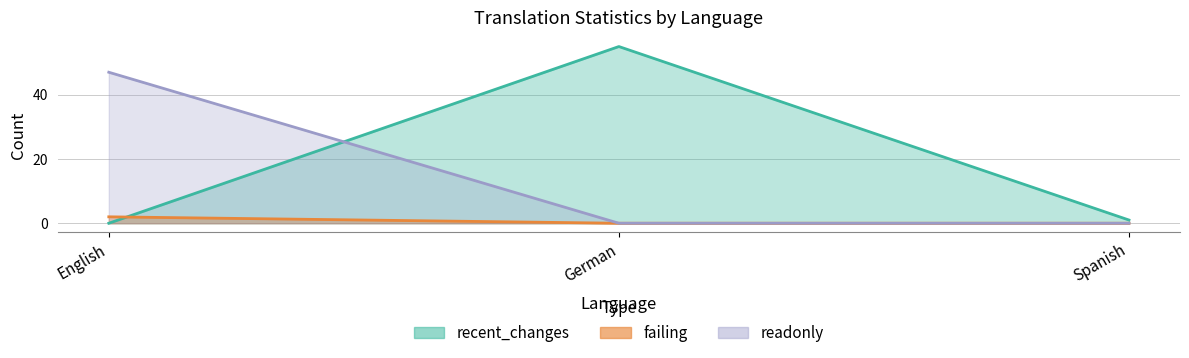

Reading left to right, what are all the values shown in this chart?

recent_changes: 0	55	1
failing: 2	0	0
readonly: 47	0	0